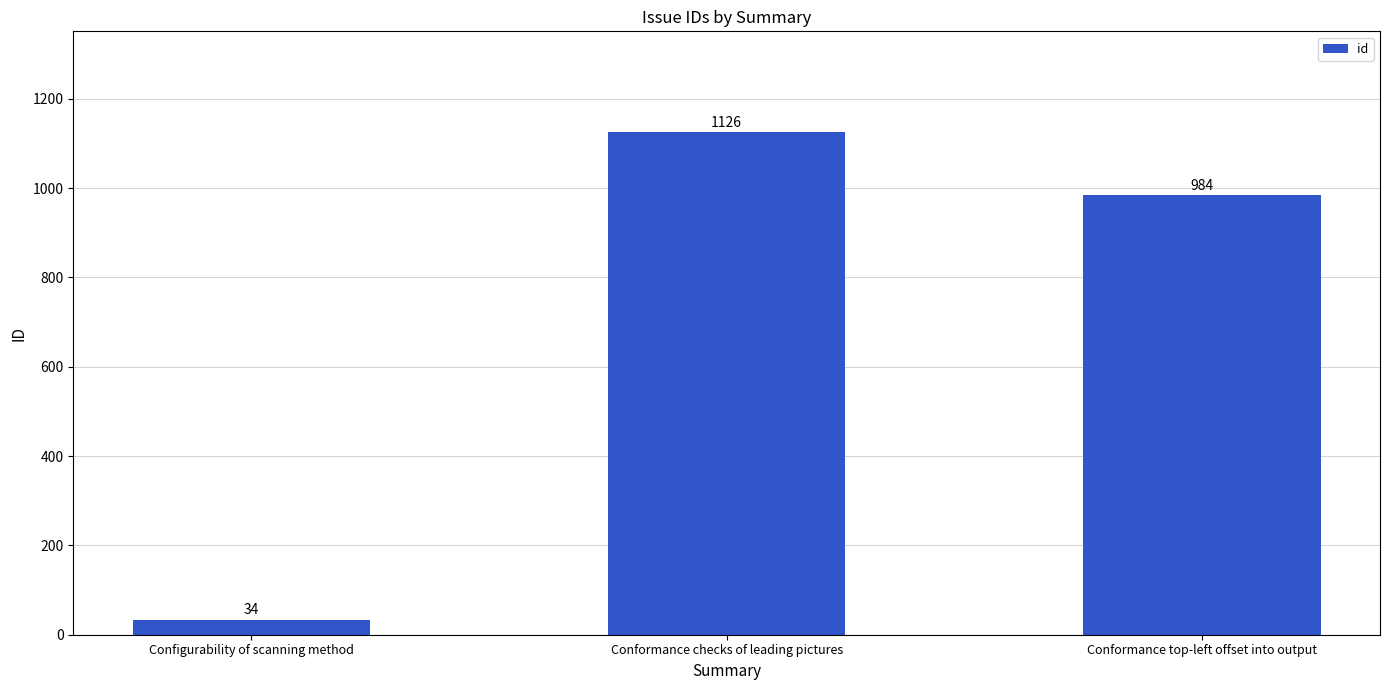

List the labels in order of value, largest first.

Conformance checks of leading pictures, Conformance top-left offset into output, Configurability of scanning method